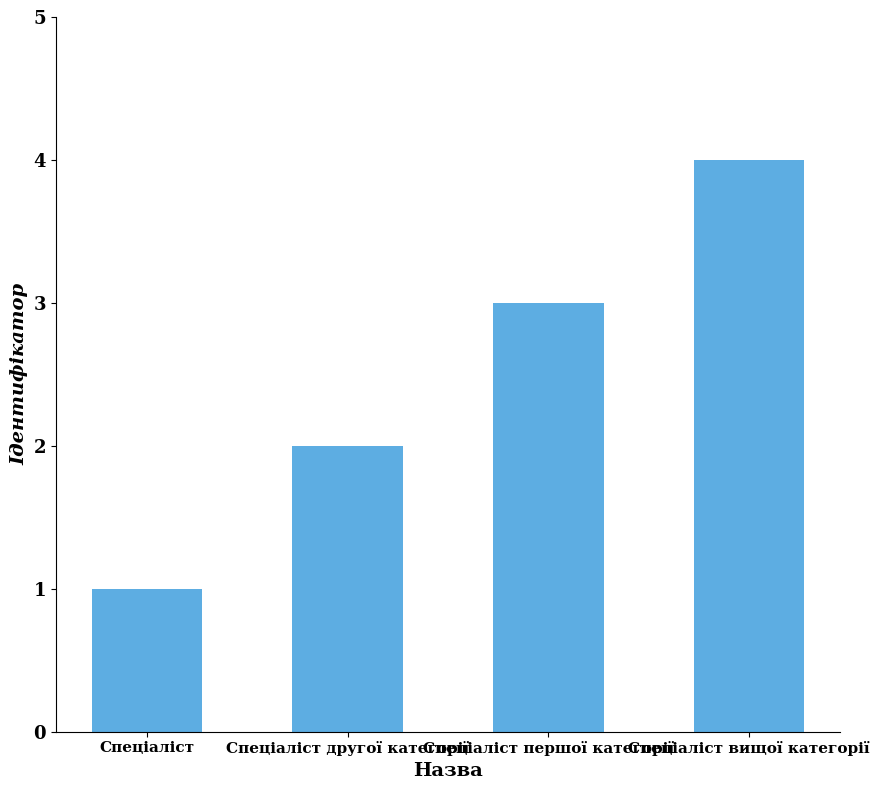

What value does the data have at Спеціаліст другої категорії?

2